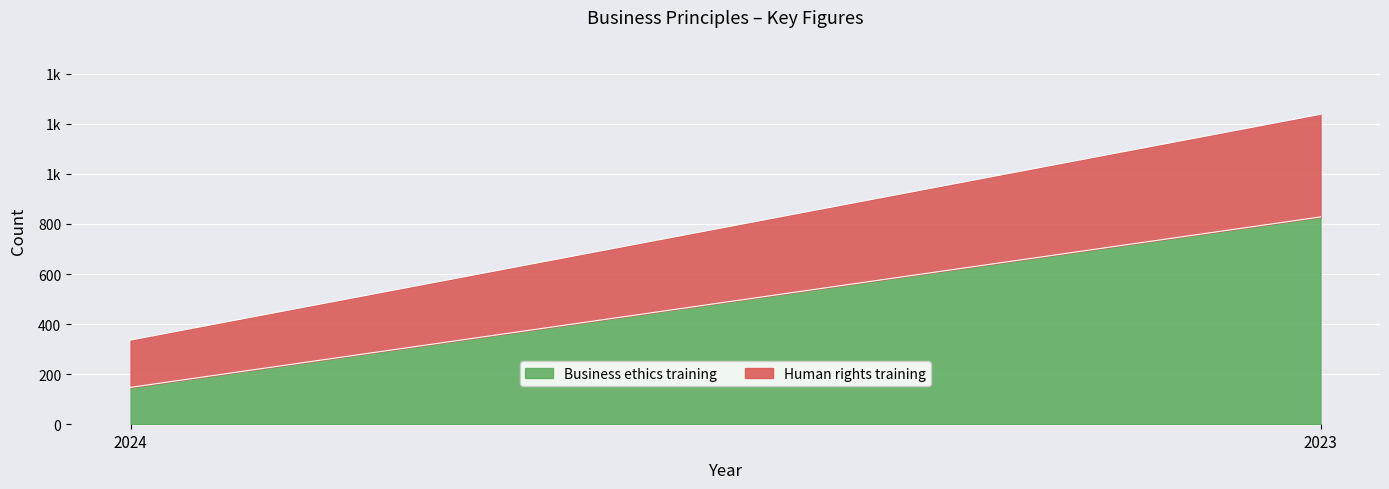

Between 2024 and 2023, which series saw the biggest shift?

Business ethics training